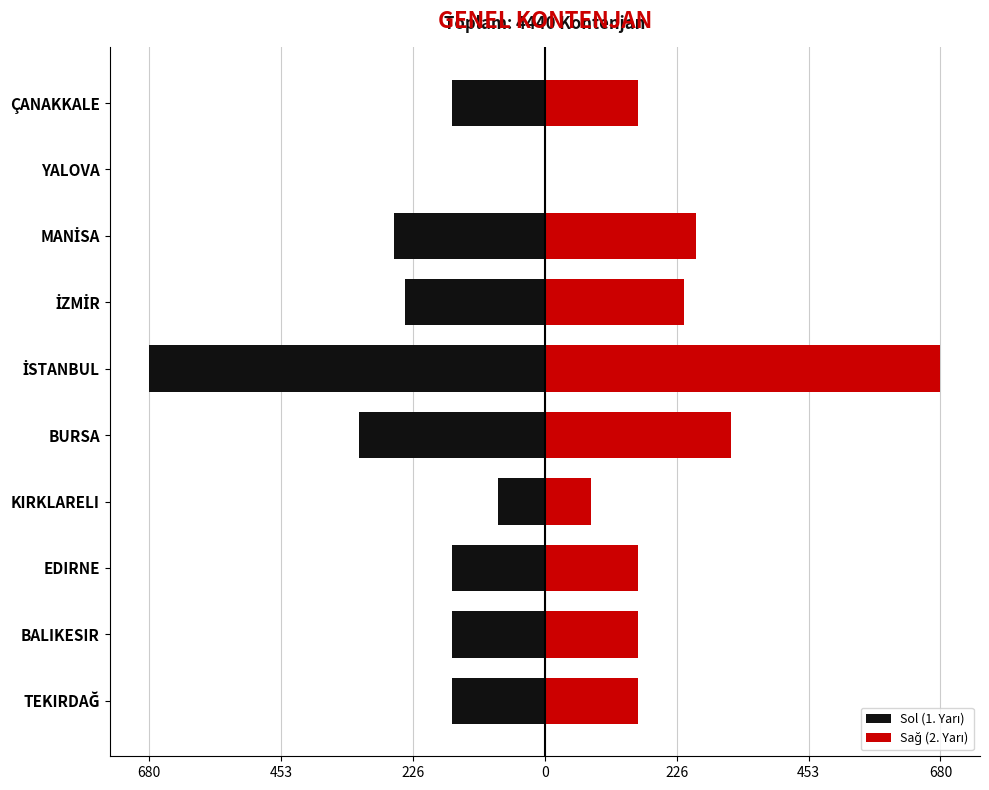

Are the bars horizontal?

Yes